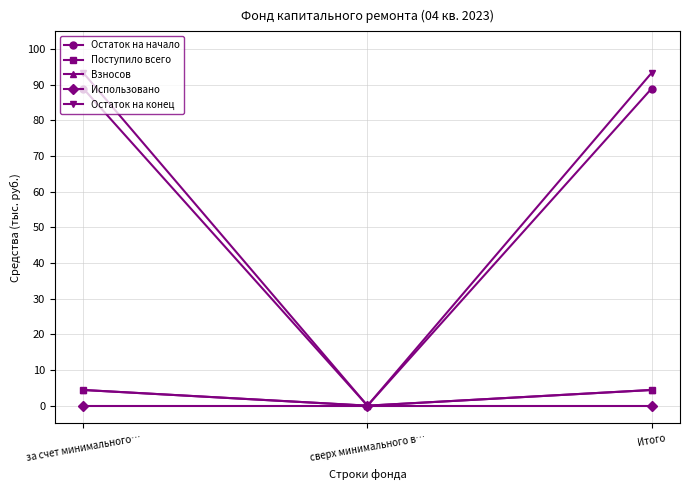

Which label corresponds to the smallest value in the chart?

сверх минимального в…